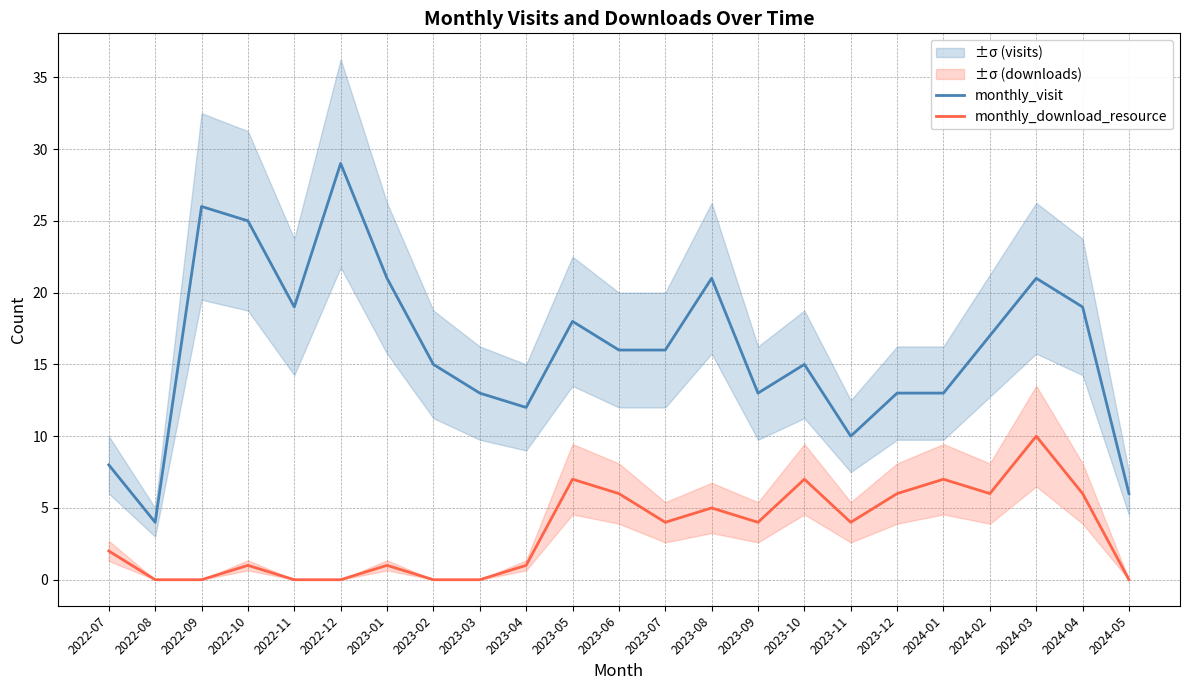

What is the difference between the monthly_visit values at 2022-11 and 2023-02?

4